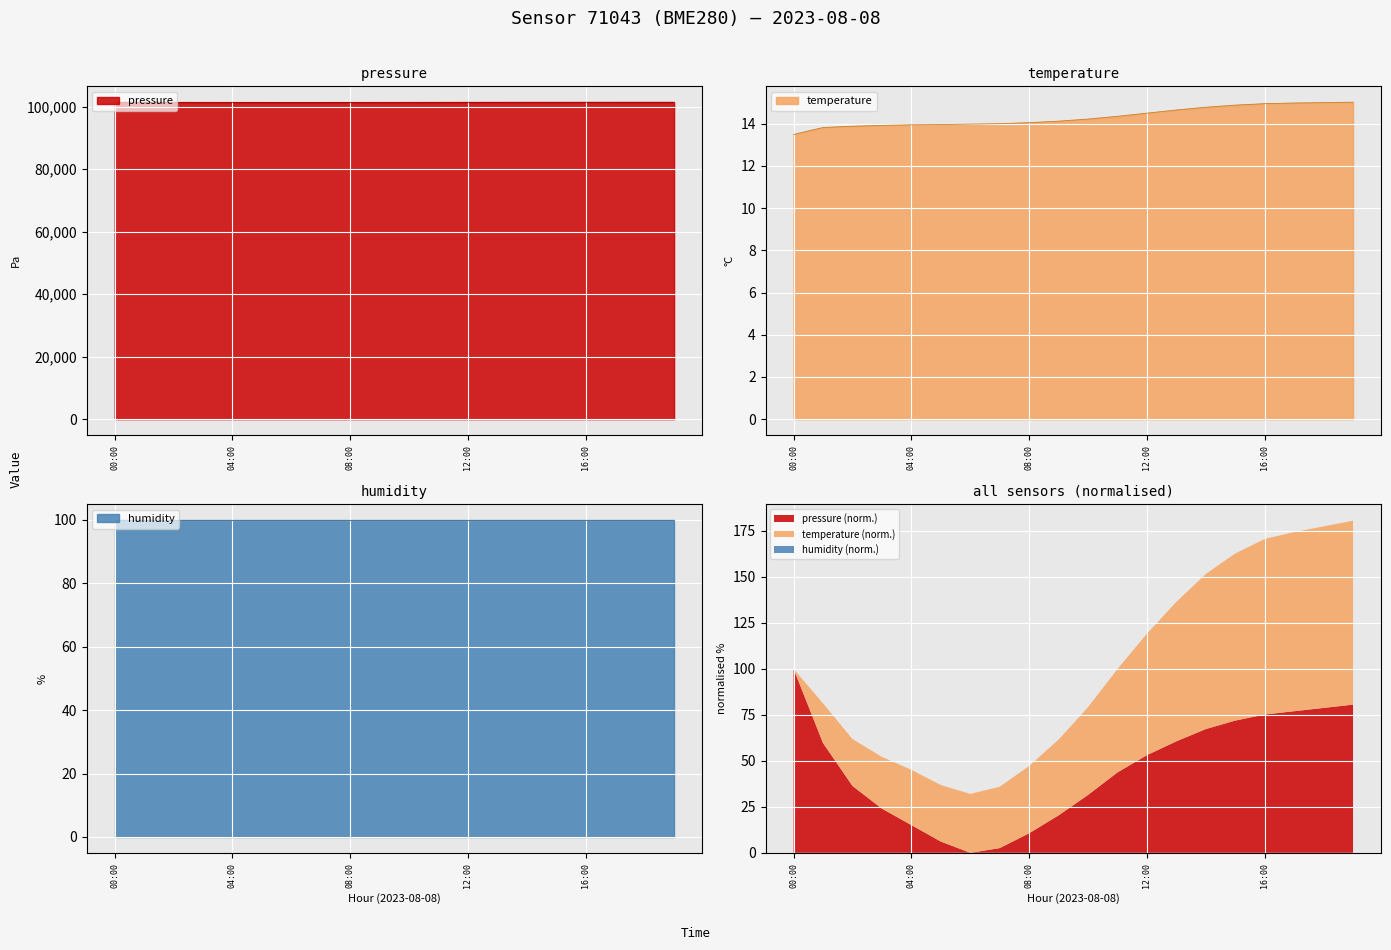

Which label corresponds to the smallest value in the chart?

00:00